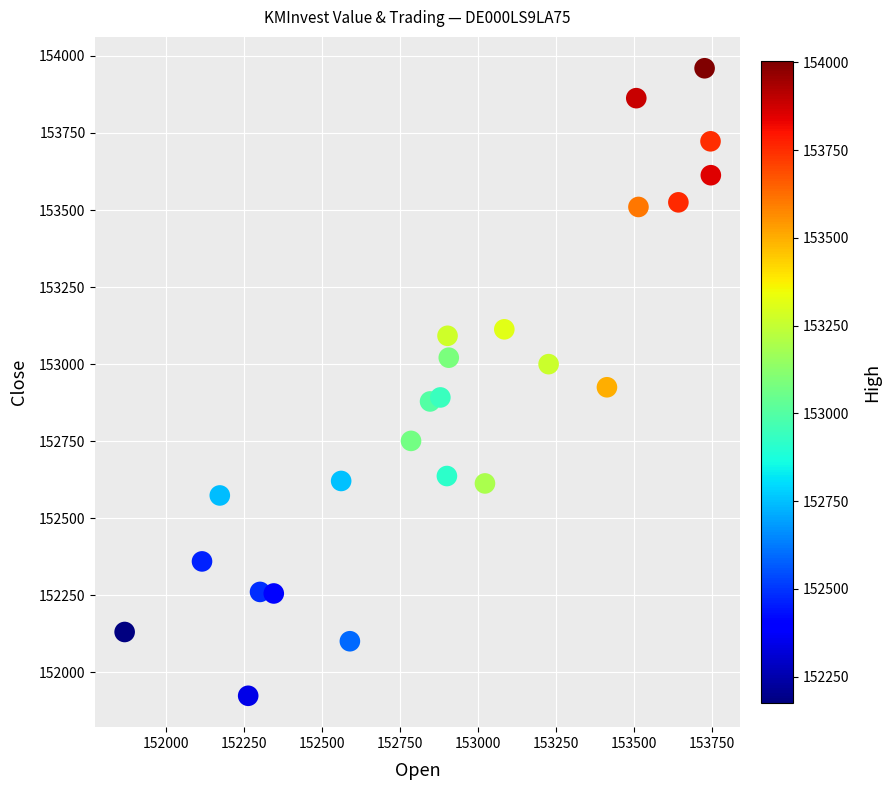

What is the range of X values (max minus min)?

1879